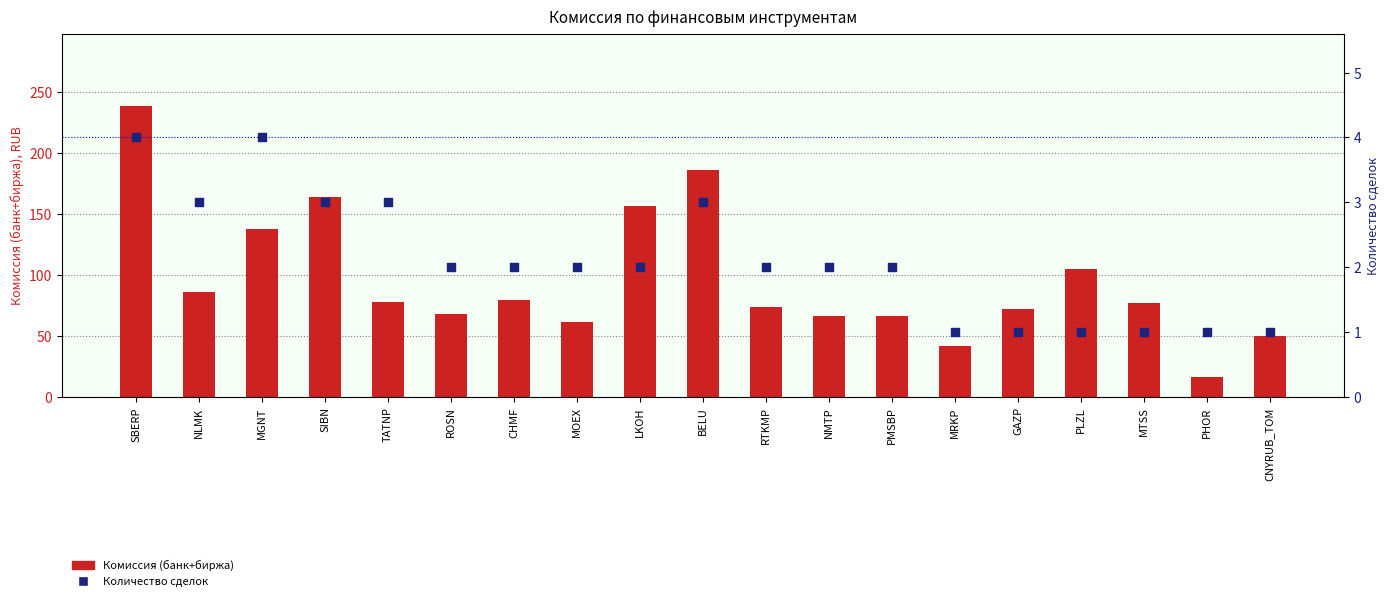

Which series contains the highest Y value?

Комиссия (банк+биржа)